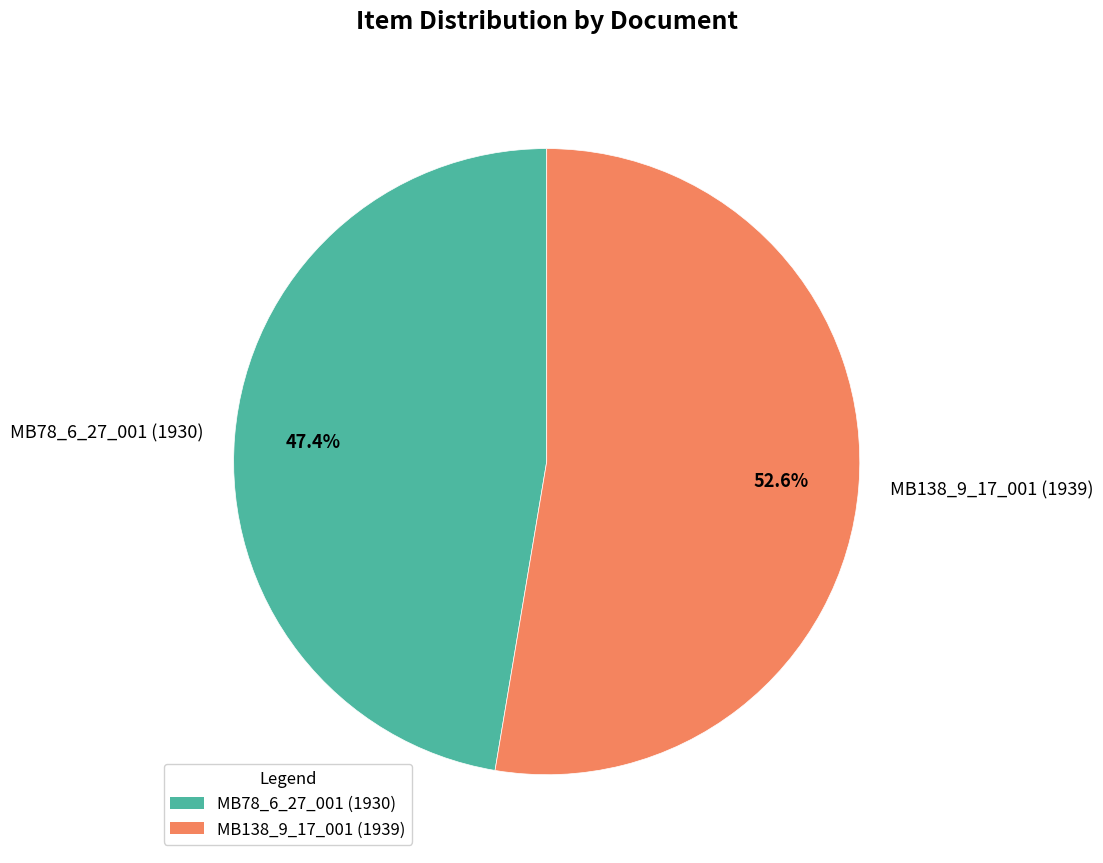

To the nearest percent, what is the difference between the largest and smallest slice percentages?

5%